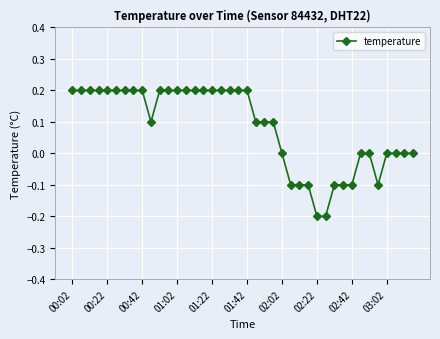

What is the difference between the maximum and minimum values?

0.4